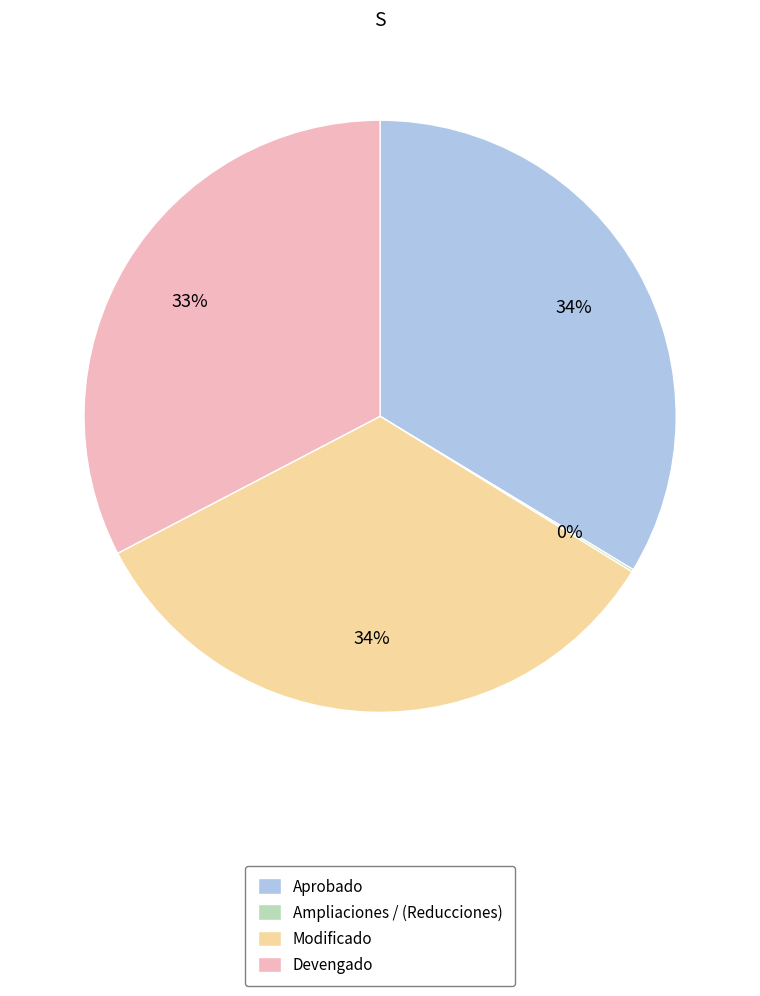

What percentage is the Devengado slice, to the nearest percent?

33%